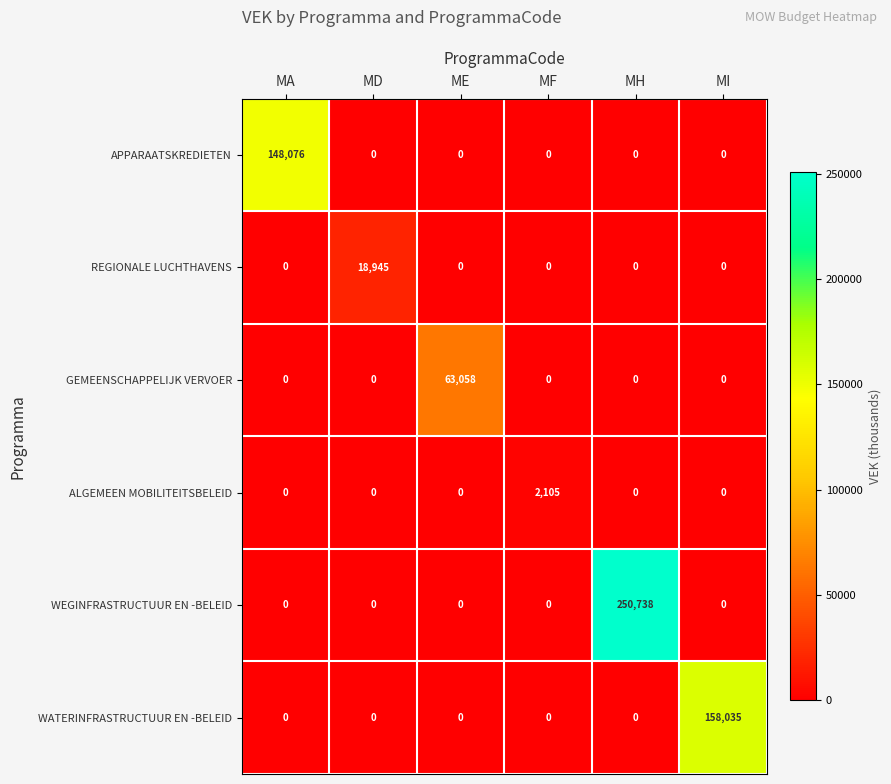

Between MA and MD, which series saw the biggest shift?

APPARAATSKREDIETEN